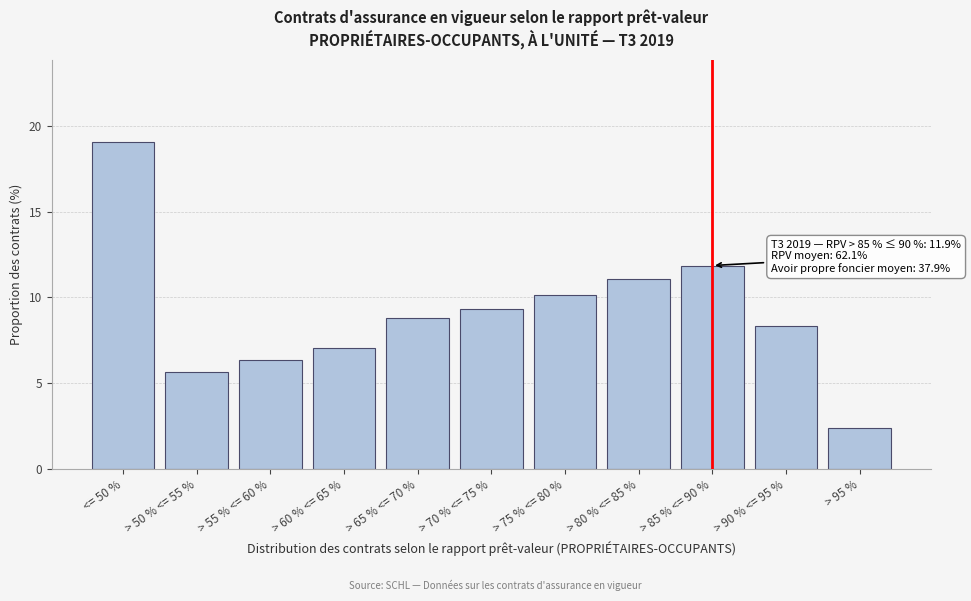

Reading left to right, what are all the values shown in this chart?

<= 50 %=19.1	> 50 % <= 55 %=5.6	> 55 % <= 60 %=6.3	> 60 % <= 65 %=7.0	> 65 % <= 70 %=8.8	> 70 % <= 75 %=9.3	> 75 % <= 80 %=10.1	> 80 % <= 85 %=11.1	> 85 % <= 90 %=11.9	> 90 % <= 95 %=8.3	> 95 %=2.4